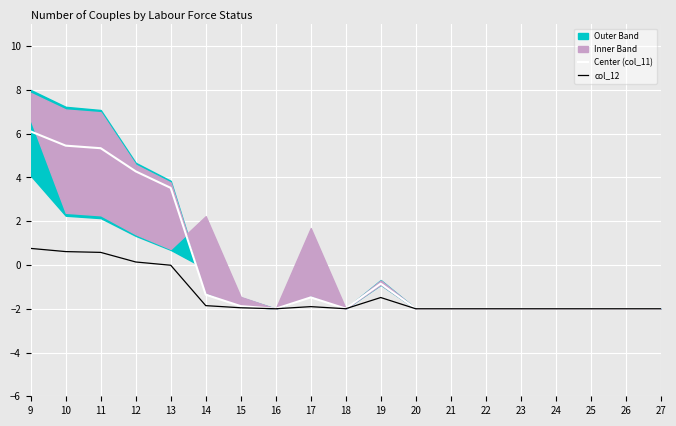

True or false: Center (col_11) and col_12 intersect in this chart.

False